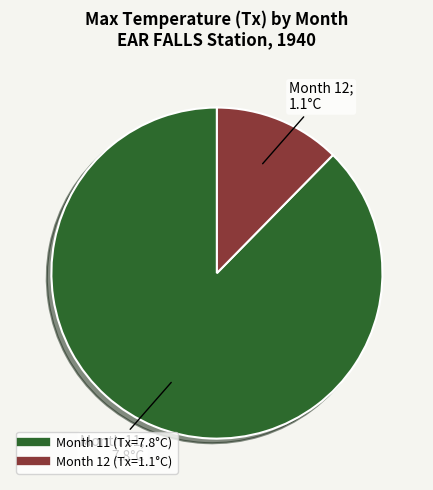

Is there a majority slice in this chart?

Yes